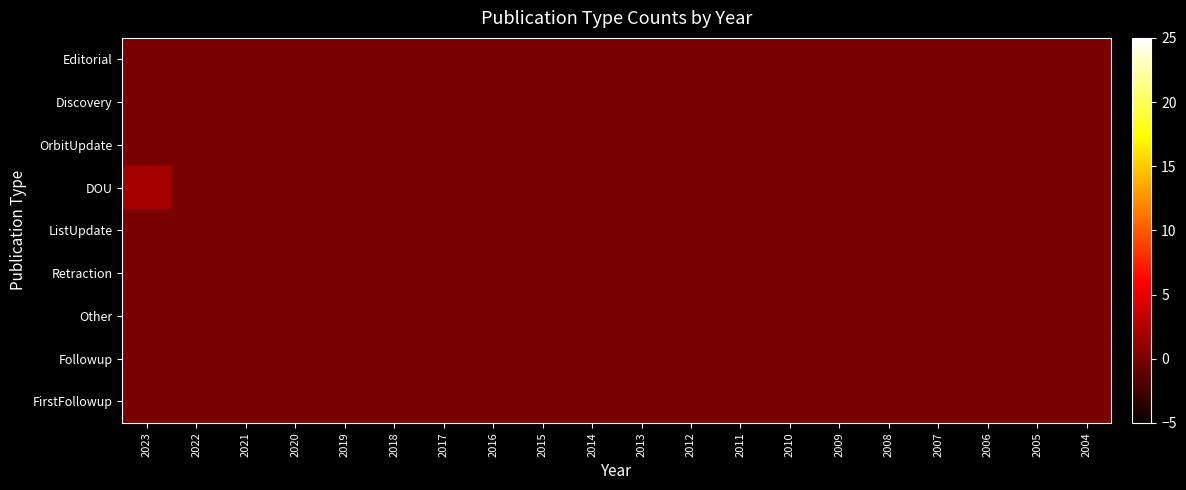

Which has a higher value, 2017 or 2014?

2017